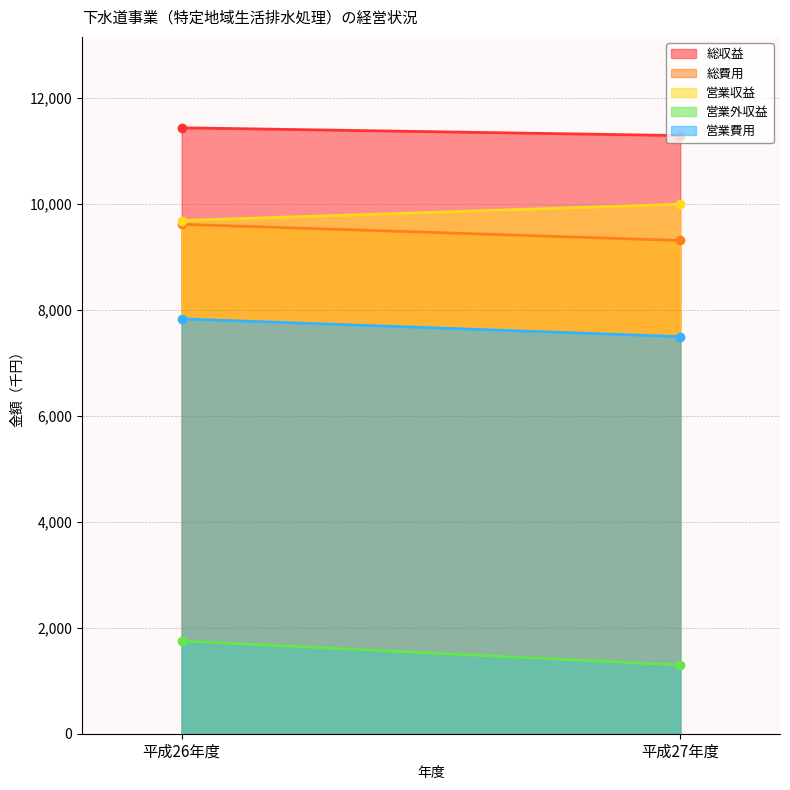

What is the sum of all 営業費用 values?

15331